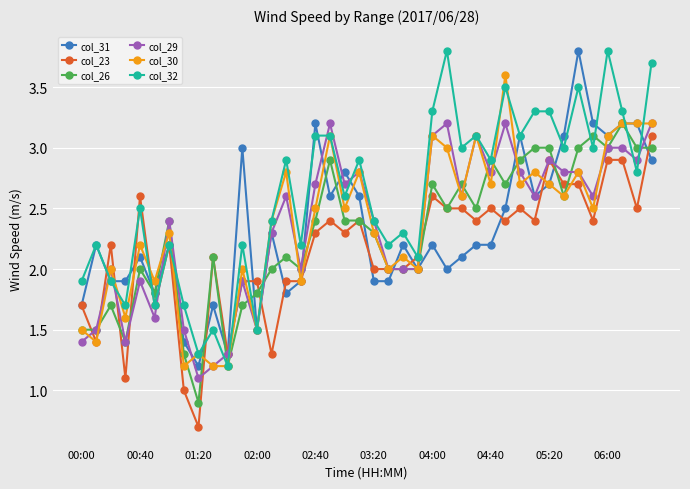

What is the maximum value shown in the chart?

3.8